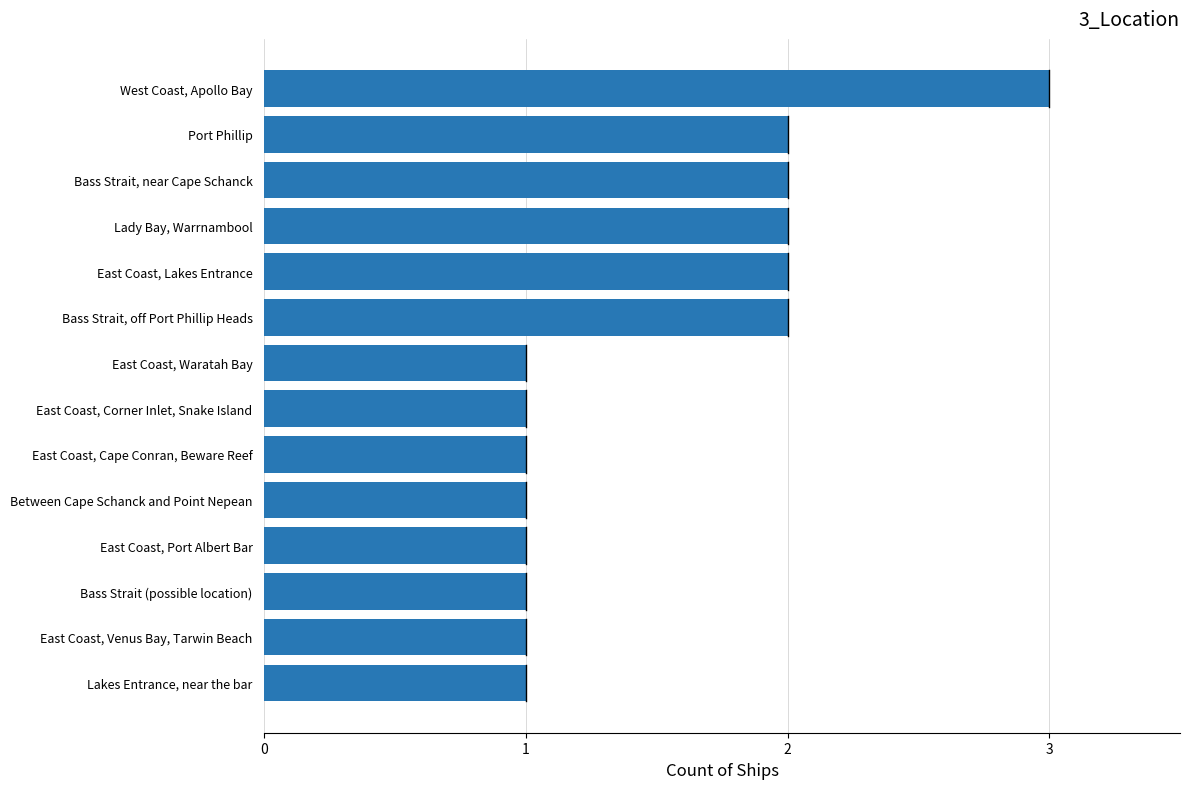

What is the change in value from East Coast, Corner Inlet, Snake Island to East Coast, Lakes Entrance?

+1